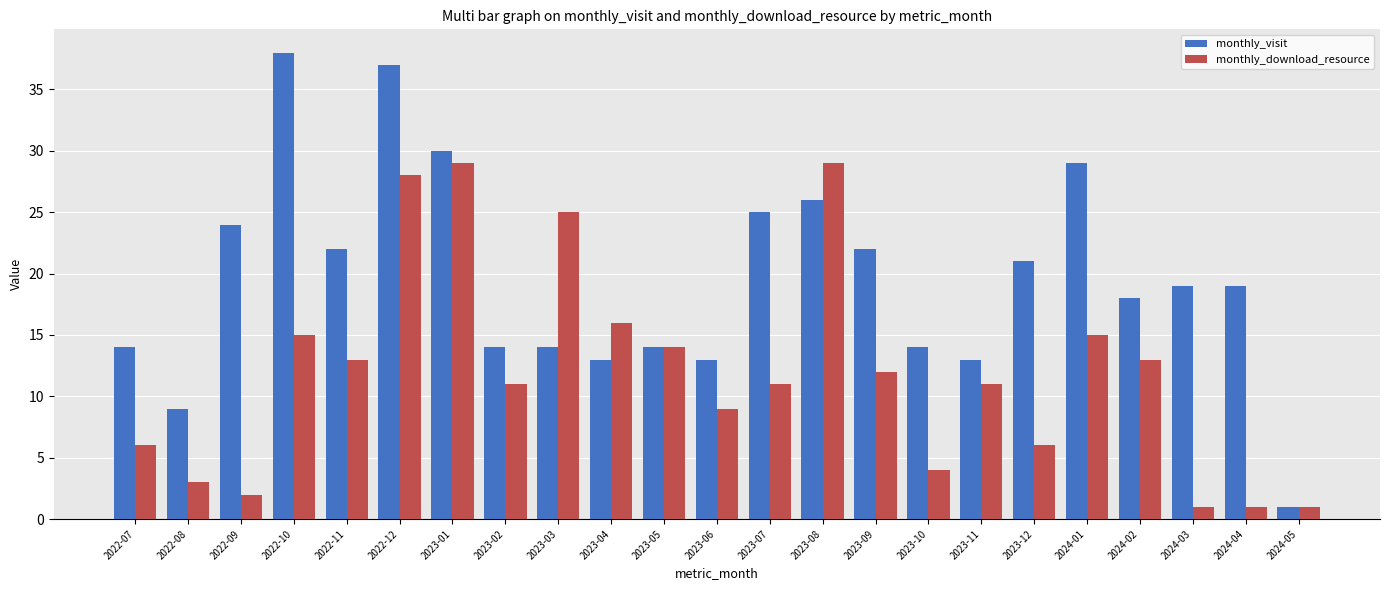

Reading left to right, what are all the values shown in this chart?

monthly_visit: 2022-07=14	2022-08=9	2022-09=24	2022-10=38	2022-11=22	2022-12=37	2023-01=30	2023-02=14	2023-03=14	2023-04=13	2023-05=14	2023-06=13	2023-07=25	2023-08=26	2023-09=22	2023-10=14	2023-11=13	2023-12=21	2024-01=29	2024-02=18	2024-03=19	2024-04=19	2024-05=1
monthly_download_resource: 2022-07=6	2022-08=3	2022-09=2	2022-10=15	2022-11=13	2022-12=28	2023-01=29	2023-02=11	2023-03=25	2023-04=16	2023-05=14	2023-06=9	2023-07=11	2023-08=29	2023-09=12	2023-10=4	2023-11=11	2023-12=6	2024-01=15	2024-02=13	2024-03=1	2024-04=1	2024-05=1